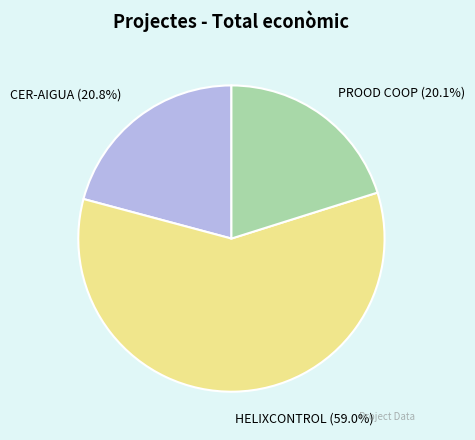

Is there any slice that represents more than half of the pie?

Yes